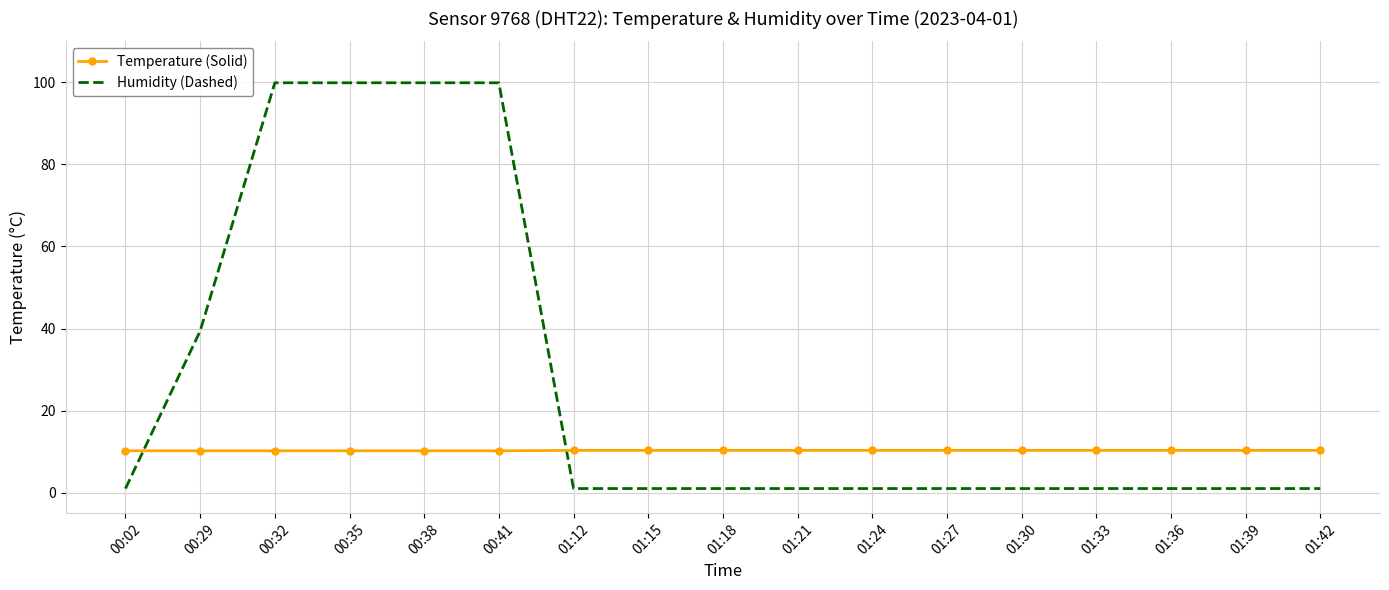

Is it true that Humidity (Dashed) equals 1.0 at 01:36?

True